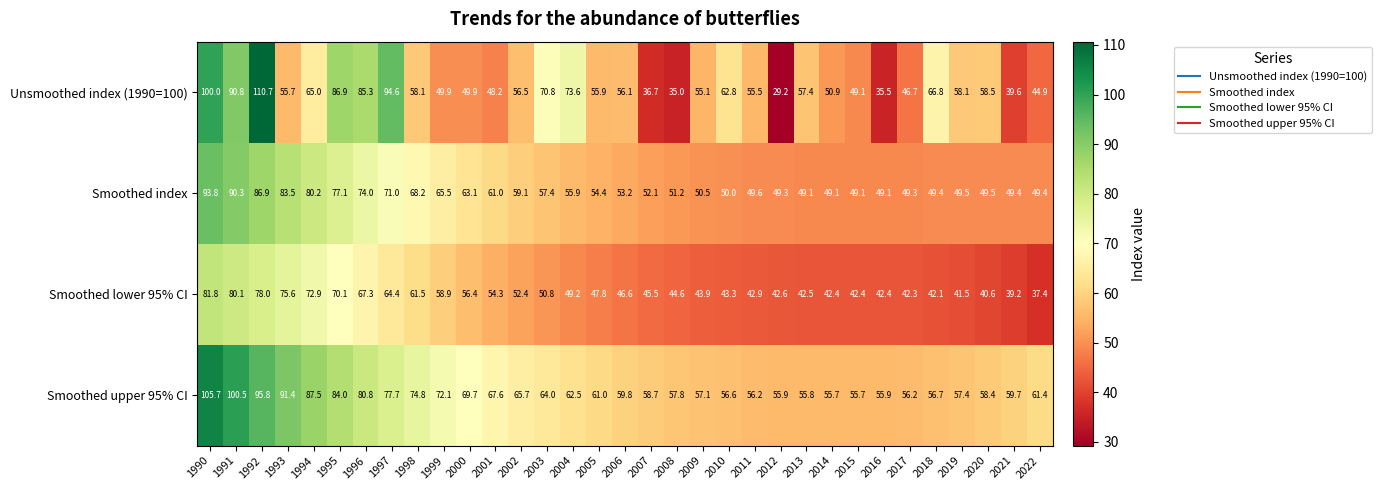

What is the sum of the Smoothed lower 95% CI values at 2002 and 2001?

106.7